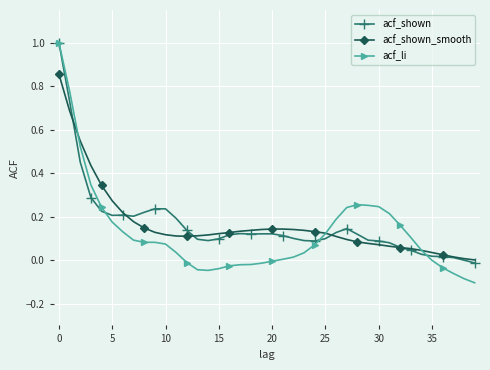

Is this an area chart (filled region under the line)?

No